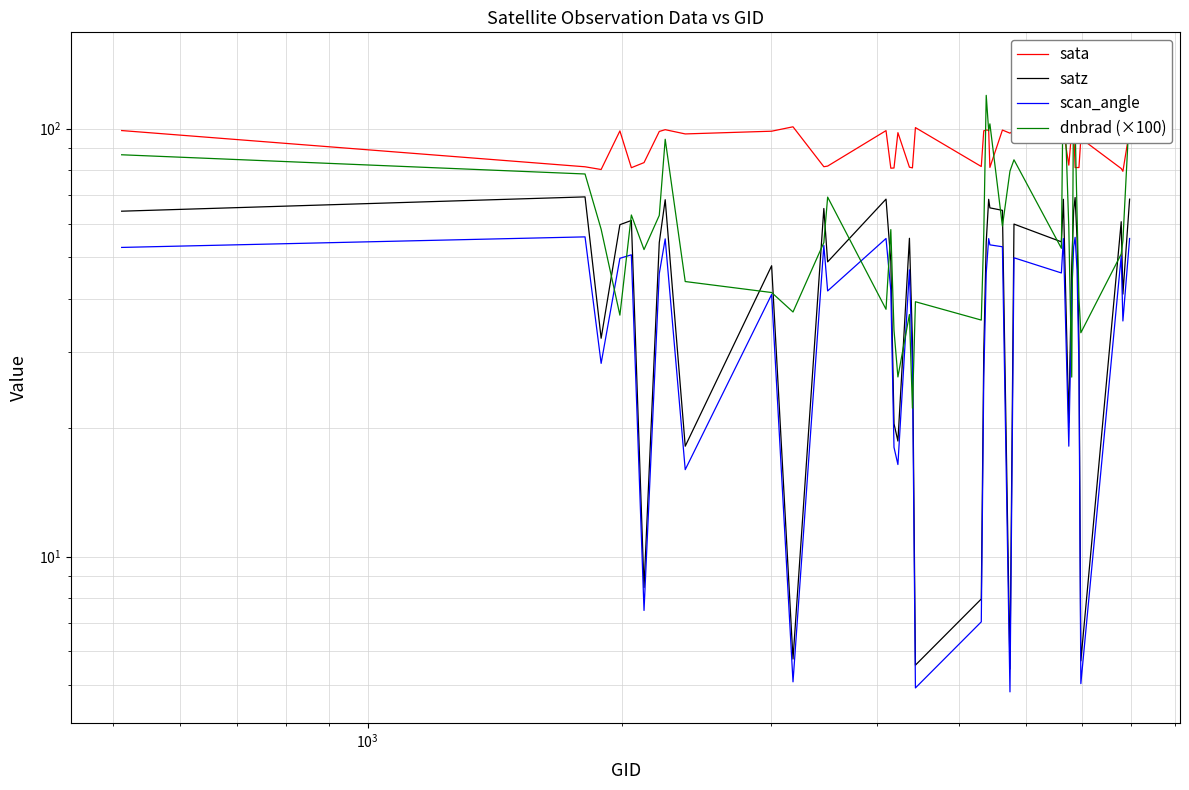

What are all the series names shown in the legend?

sata, satz, scan_angle, dnbrad (×100)